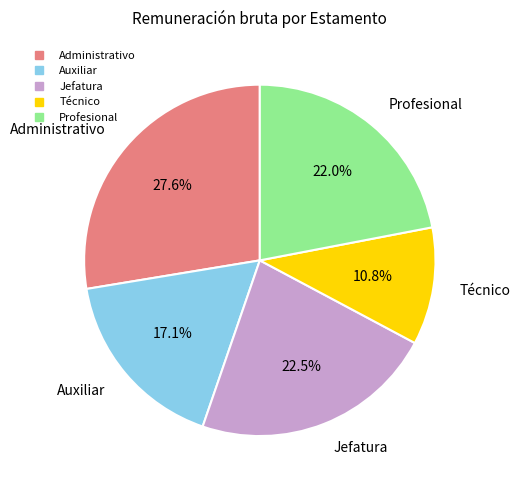

Is there a majority slice in this chart?

No